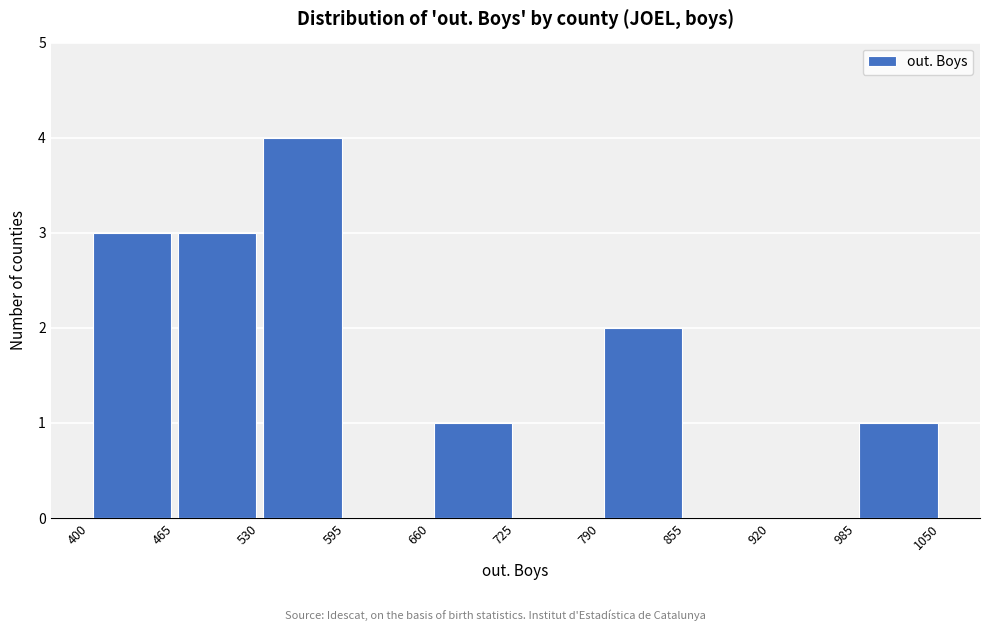

Reading left to right, transcribe this chart: for each bar, give the range it covers on the x-axis and its height. The values are not printed on the chart, so give them approximately, as read against the axis.

400 to 465: 3
465 to 530: 3
530 to 595: 4
595 to 660: 0
660 to 725: 1
725 to 790: 0
790 to 855: 2
855 to 920: 0
920 to 985: 0
985 to 1050: 1